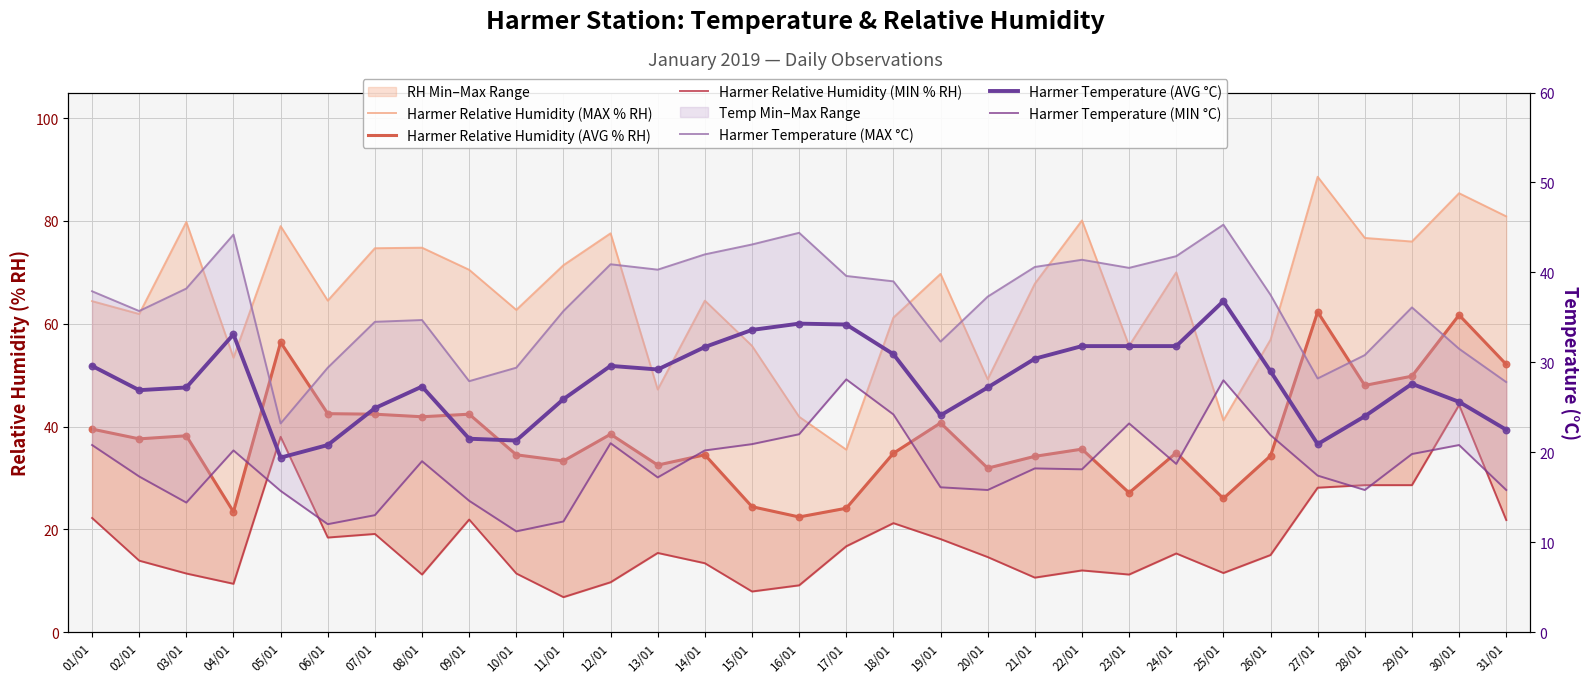

Which series reaches the minimum Y coordinate?

Harmer Relative Humidity (MIN % RH)